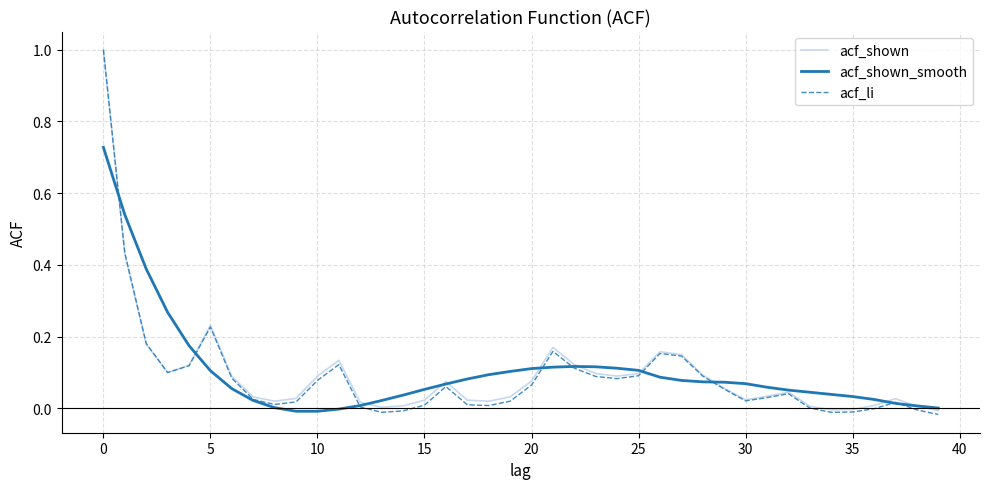

Which series has the largest range (max minus min)?

acf_li